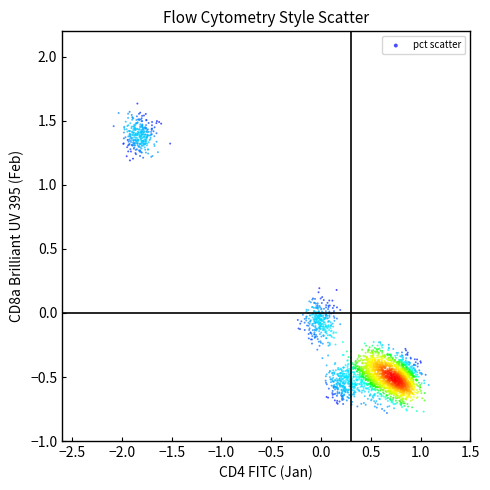

What is the range of Y values (max minus min)?

2.4